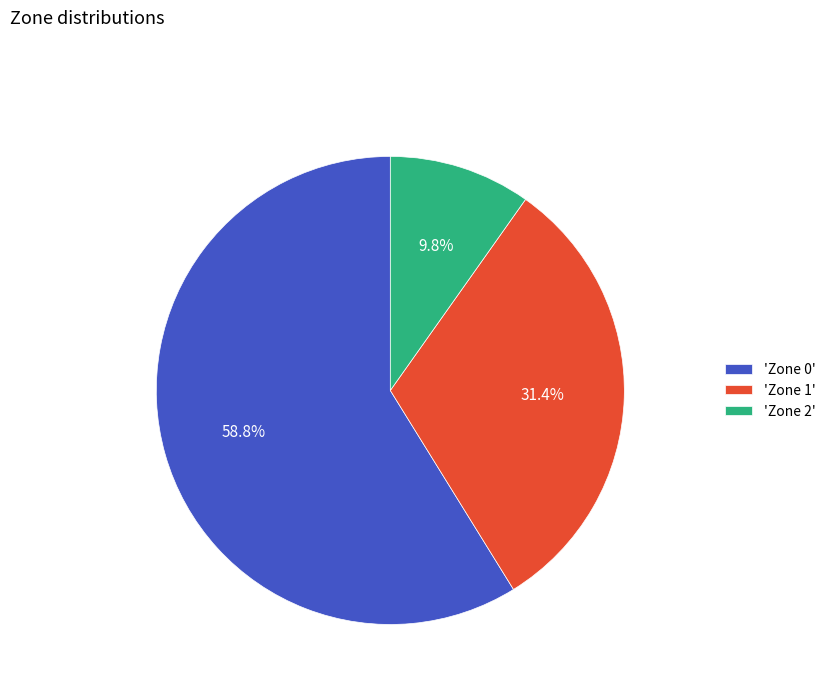

What is the ratio of the value at 'Zone 0' to the value at 'Zone 1'?

1.9